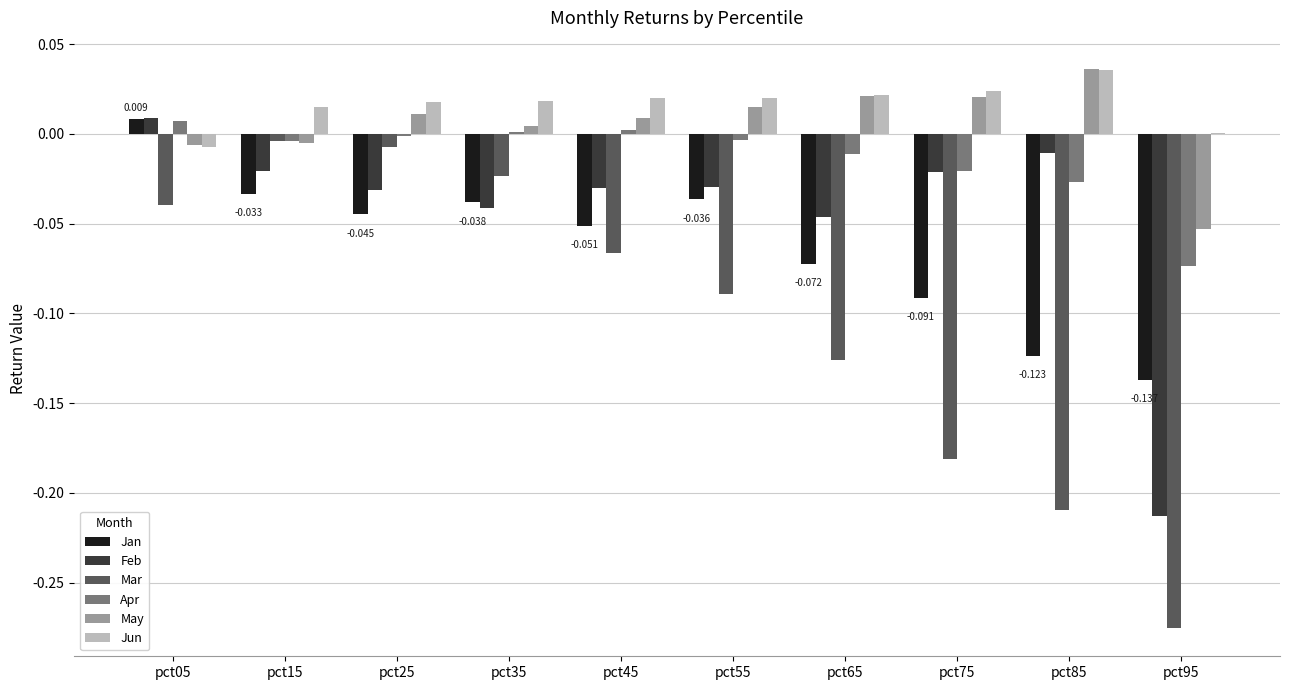

Does the chart contain stacked bars?

No